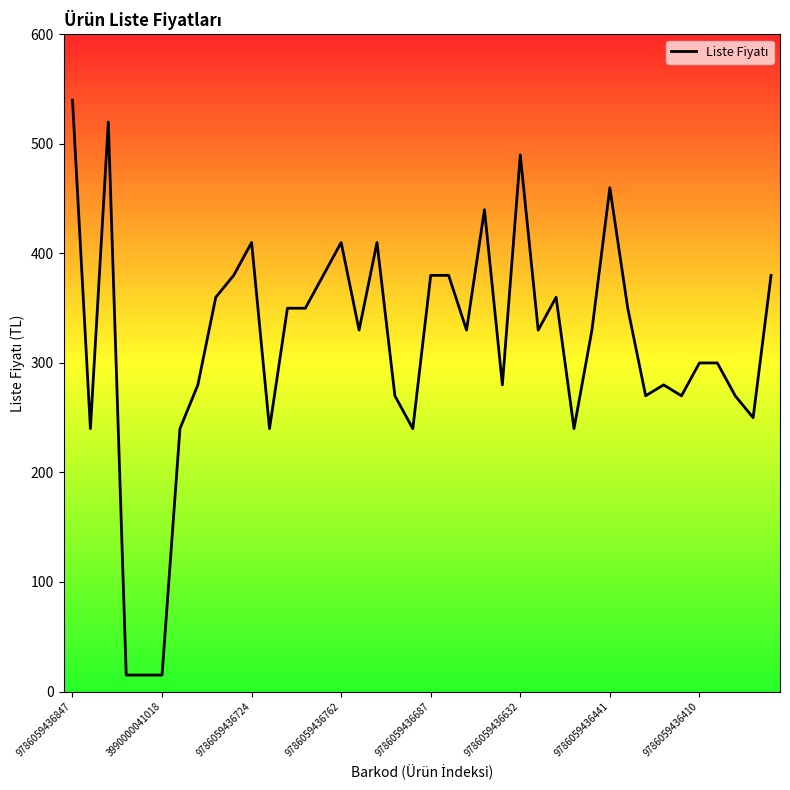

Reading left to right, transcribe all the data shown in this chart.

540	240	520	15	15	15	240	280	360	380	410	240	350	350	380	410	330	410	270	240	380	380	330	440	280	490	330	360	240	330	460	350	270	280	270	300	300	270	250	380